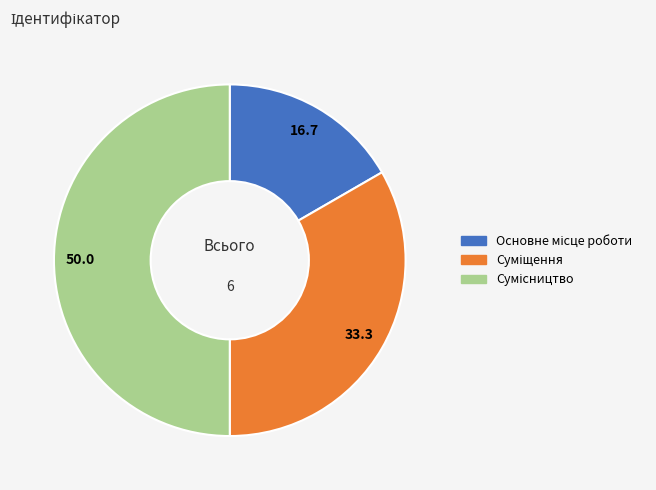

How many segments does this pie chart have?

3